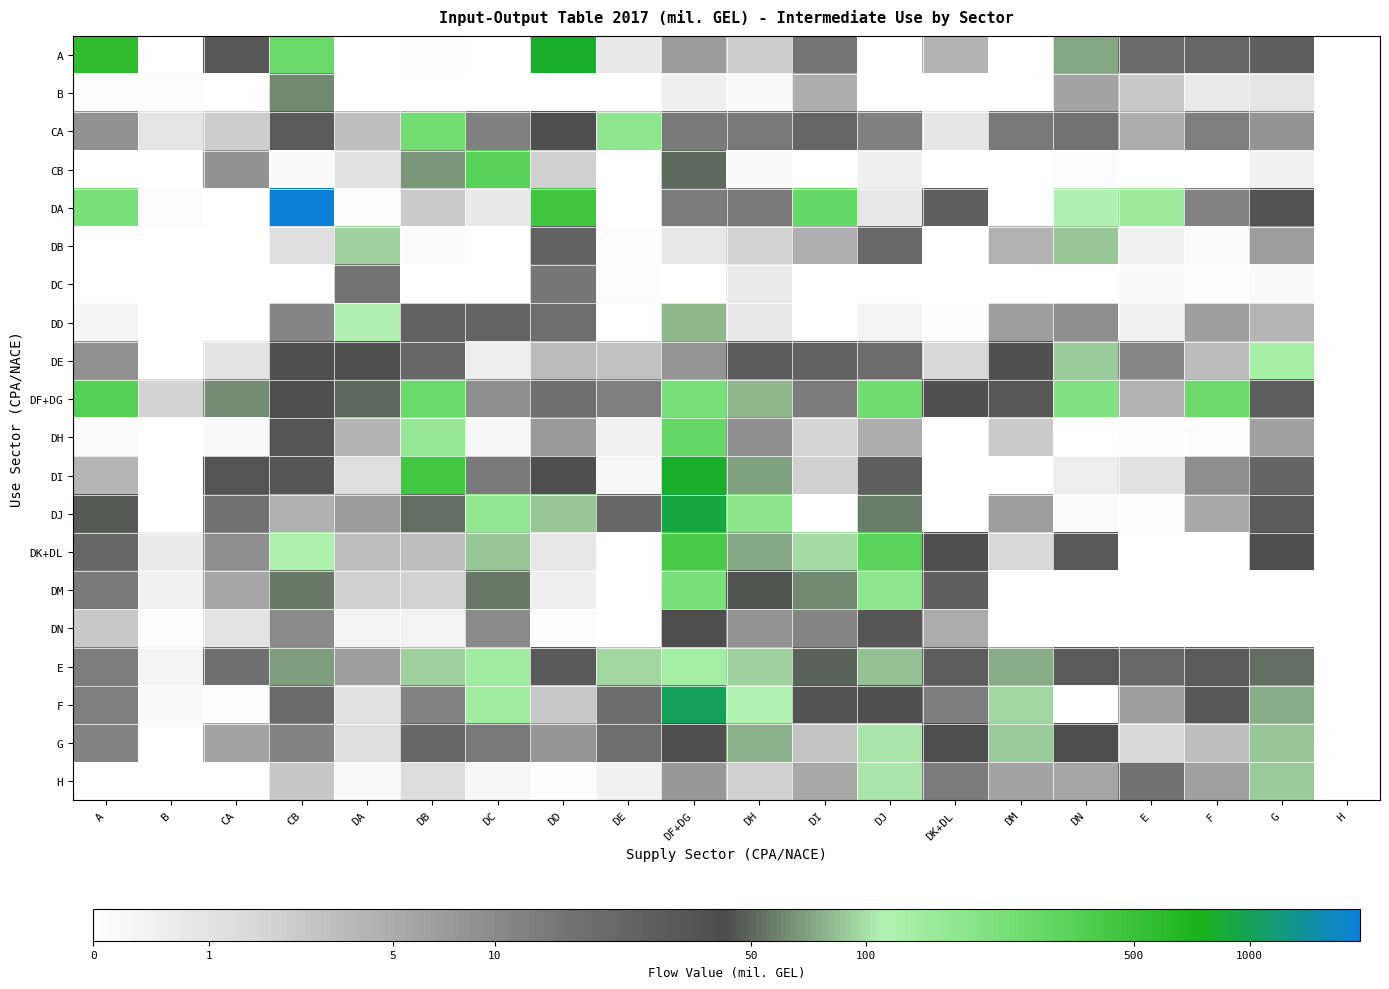

At DC, list the series in order from smallest to largest.

B, DB, DC, A, DH, H, DE, DA, DF+DG, DN, CA, DI, G, DD, DM, DK+DL, E, F, DJ, CB